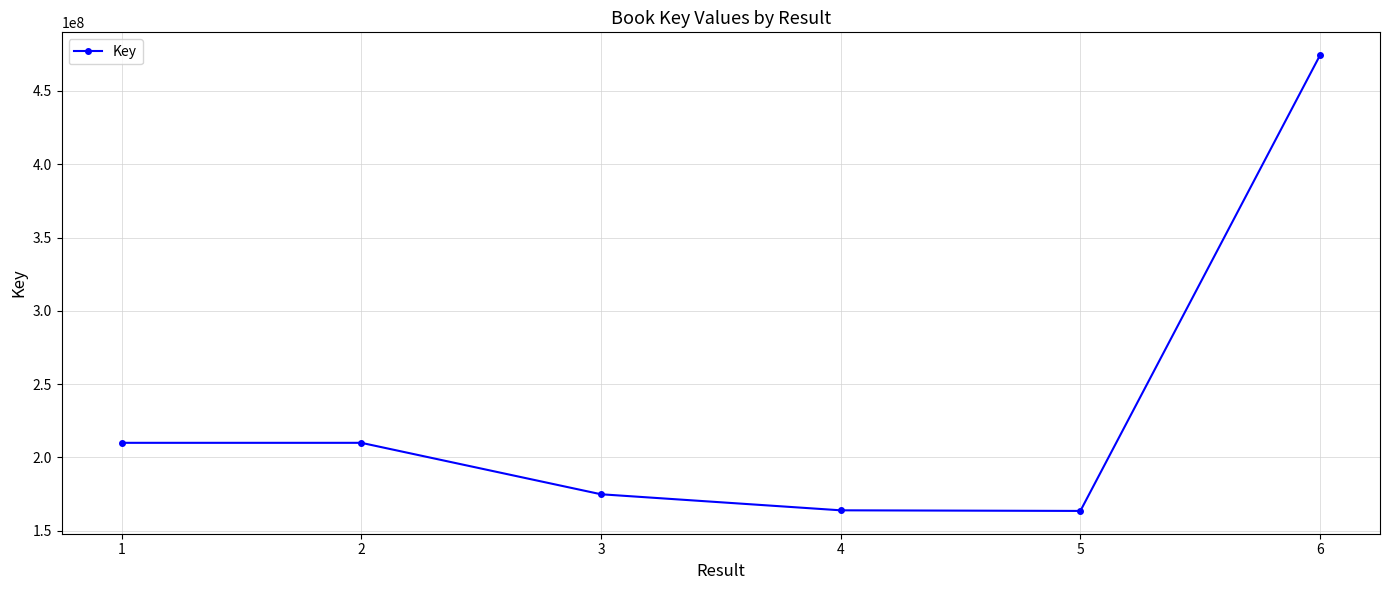

What is the value of the 3rd point from the left?

174869023